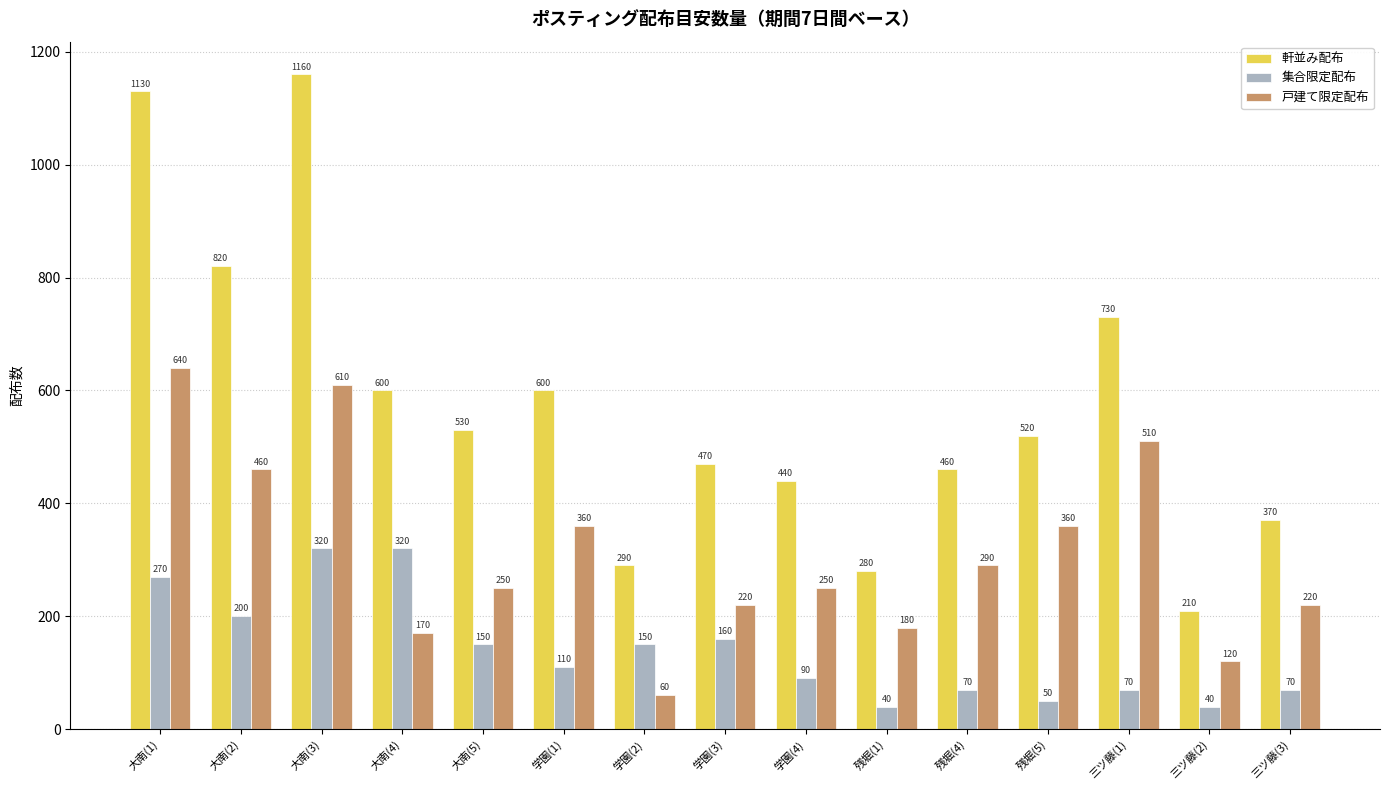

What are all the series names shown in the legend?

軒並み配布, 集合限定配布, 戸建て限定配布